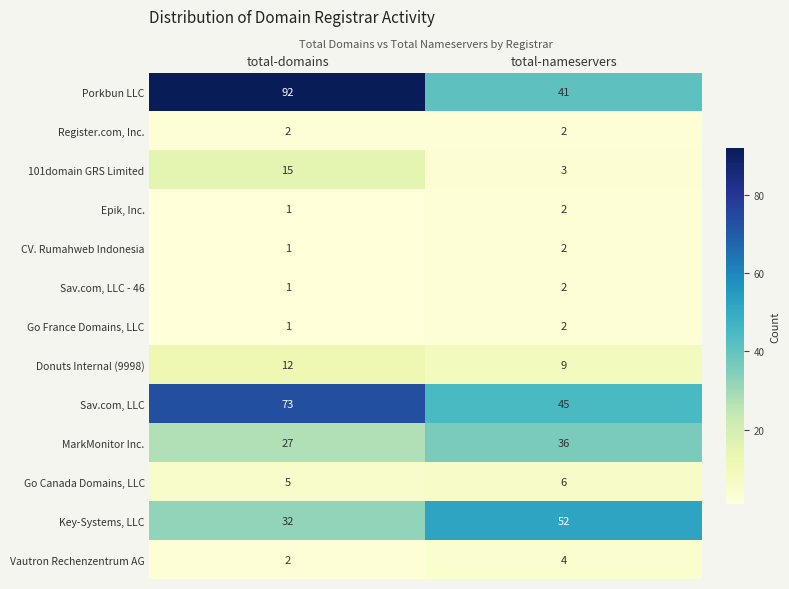

What is the spread (max minus min) of values at total-nameservers?

50